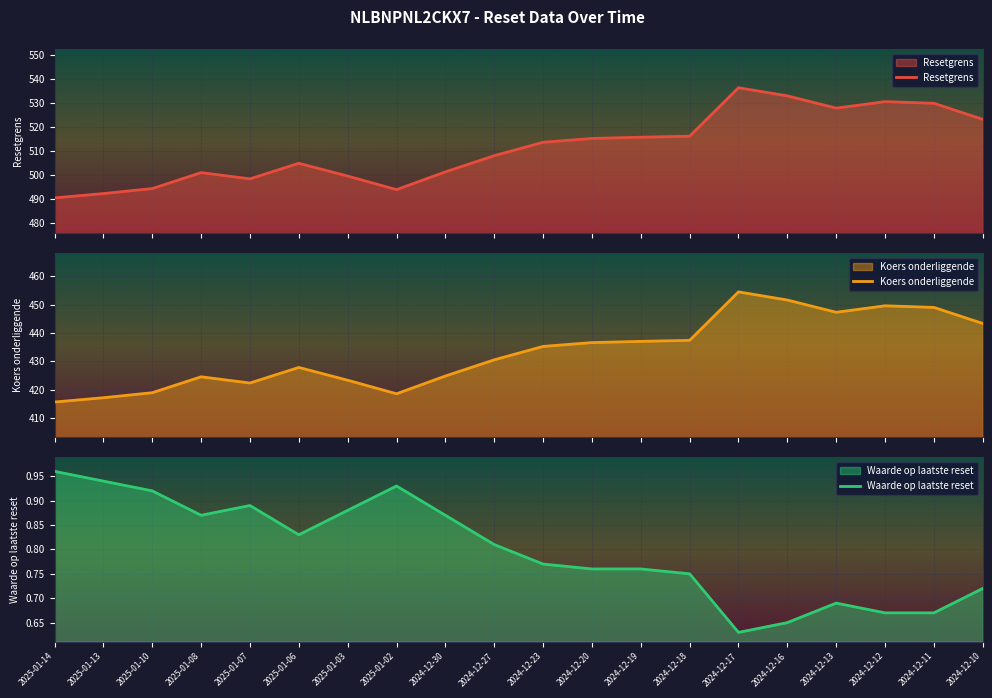

What is the label of the 7th point from the right?

2024-12-18